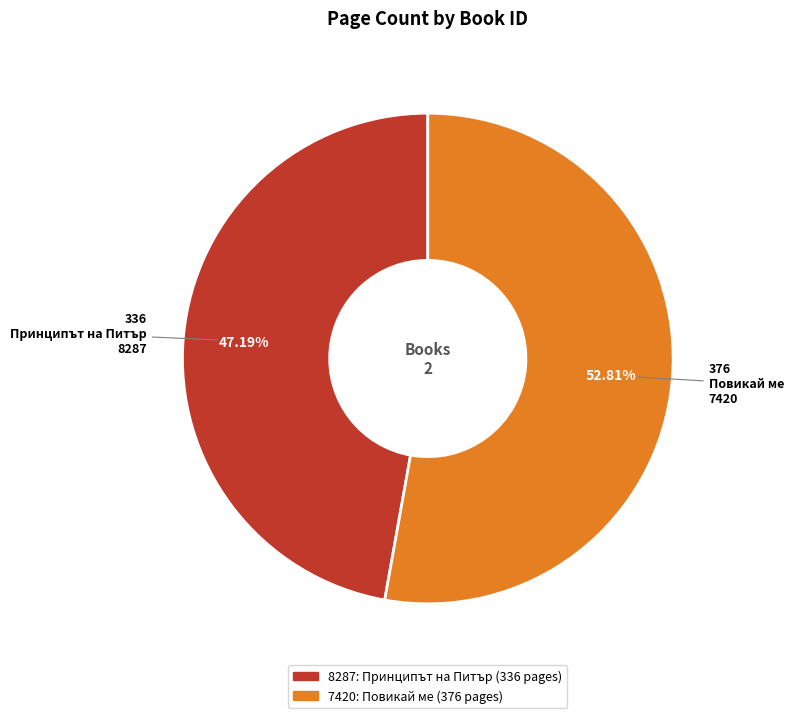

Rank the categories by value from highest to lowest.

7420, 8287